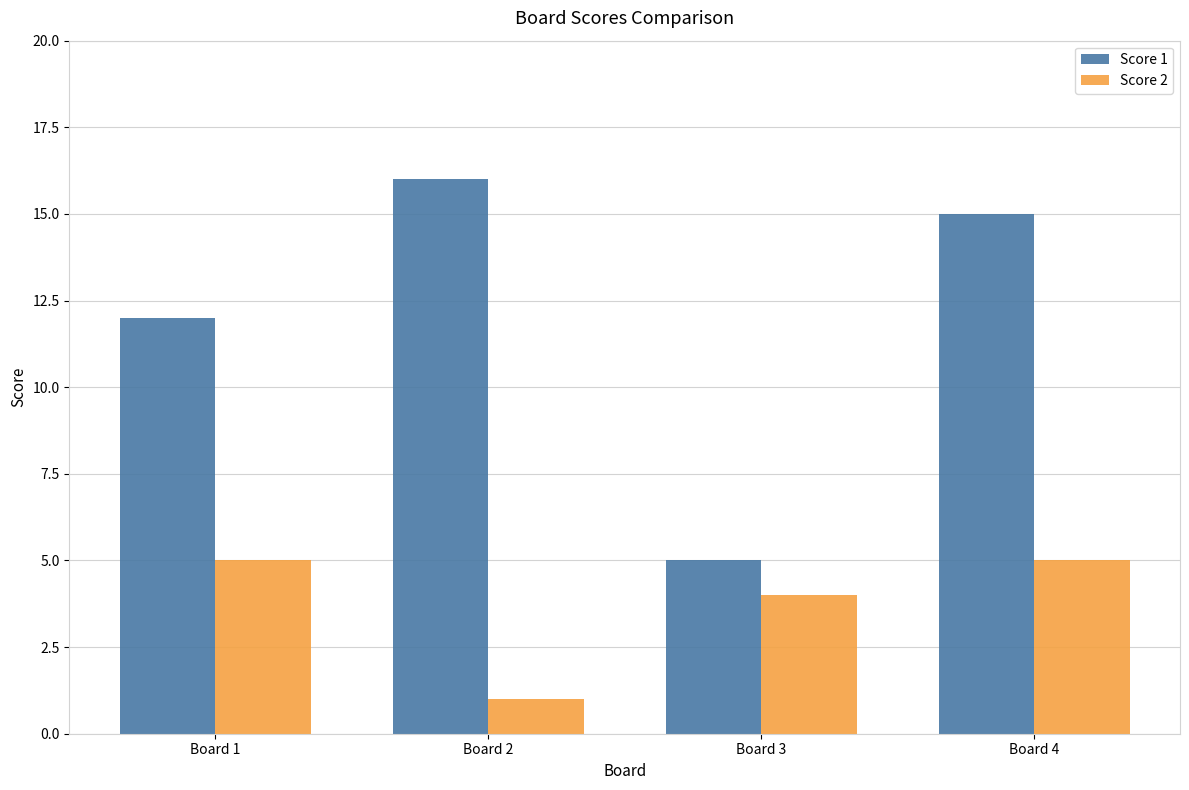

At which category is the sum across all series the highest?

Board 4